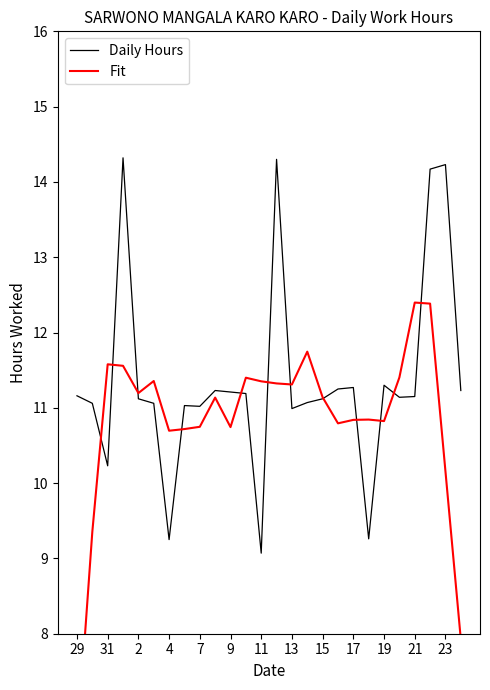

Reading left to right, transcribe all the data shown in this chart.

Daily Hours: 11.2	11.1	10.2	14.3	11.1	11.1	9.2	11.0	11.0	11.2	11.2	11.2	9.1	14.3	11.0	11.1	11.1	11.2	11.3	9.3	11.3	11.1	11.2	14.2	14.2	11.2
Fit: 6.5	9.4	11.6	11.6	11.2	11.4	10.7	10.7	10.7	11.1	10.7	11.4	11.4	11.3	11.3	11.7	11.1	10.8	10.8	10.8	10.8	11.4	12.4	12.4	10.2	7.9